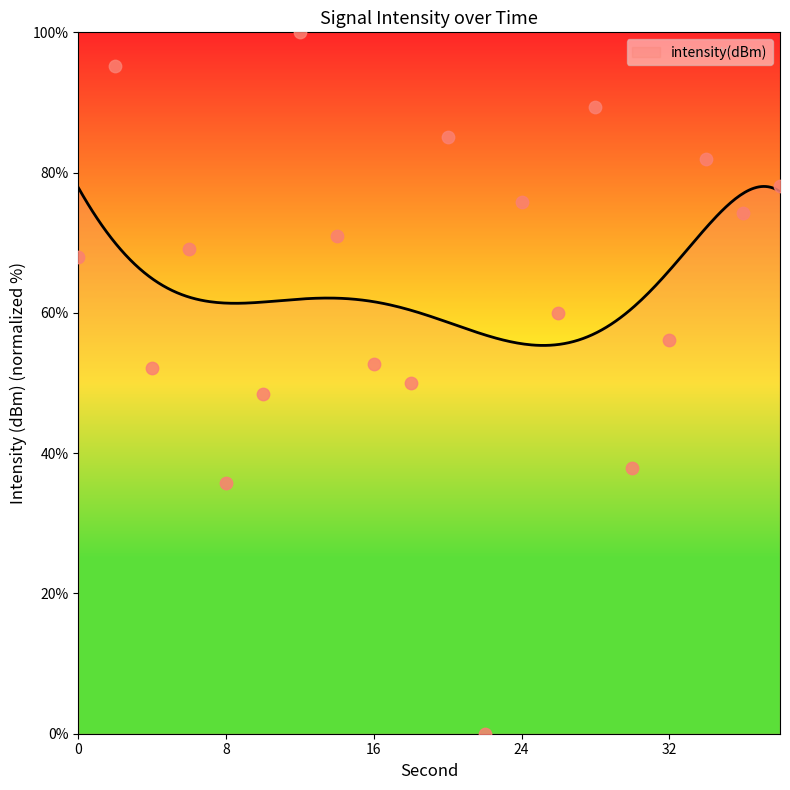

What is the change in value from 20 to 30?

-47.2